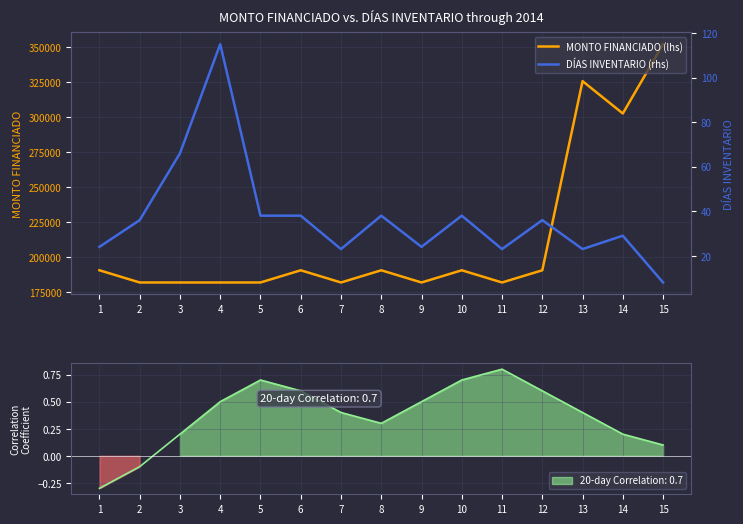

Where does the MONTO FINANCIADO (lhs) series first go above 190366?

1